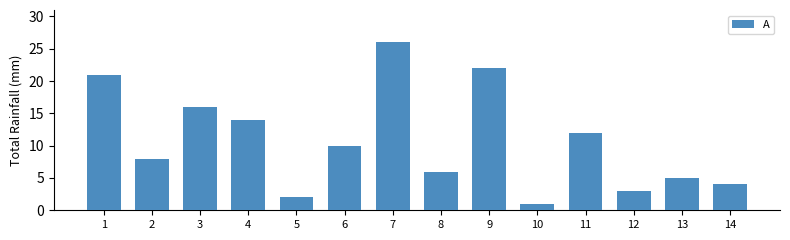

What is the difference between the second highest and minimum values?

21